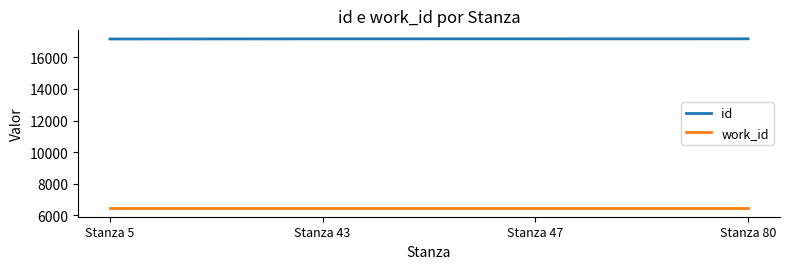

The id series shows 17161 at Stanza 47. True or false?

True